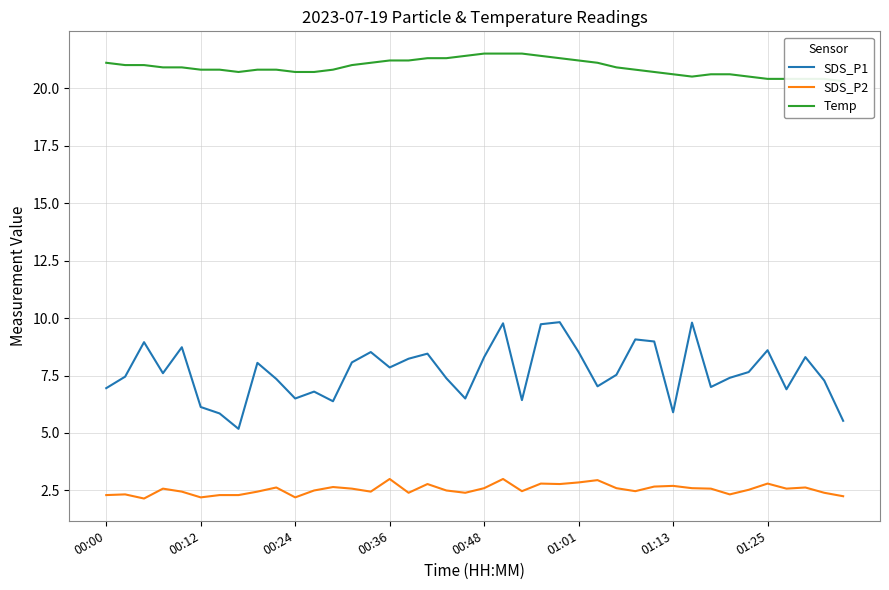

True or false: SDS_P2 and SDS_P1 intersect in this chart.

False